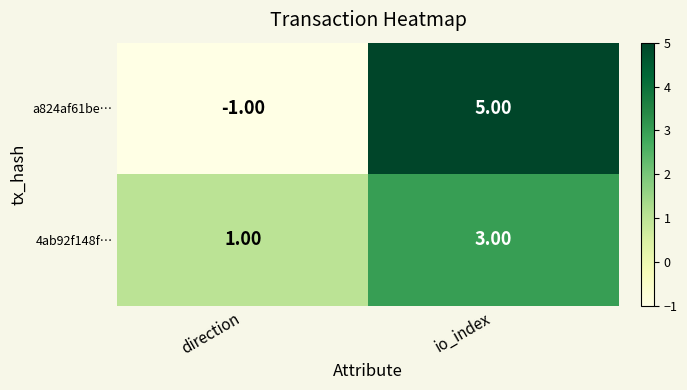

Where is a824af61be… nearest to the value 2?

direction